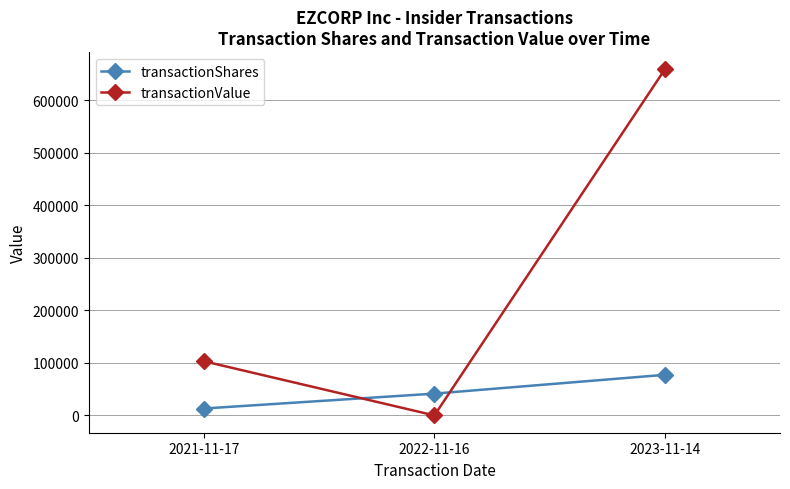

Which series changed the most between 2022-11-16 and 2023-11-14?

transactionValue